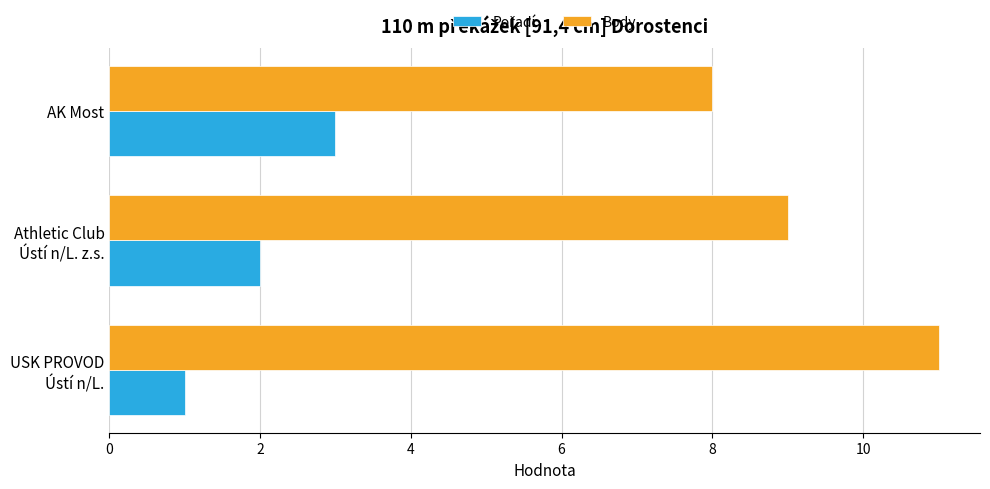

How many Body values are between 8 and 11?

3